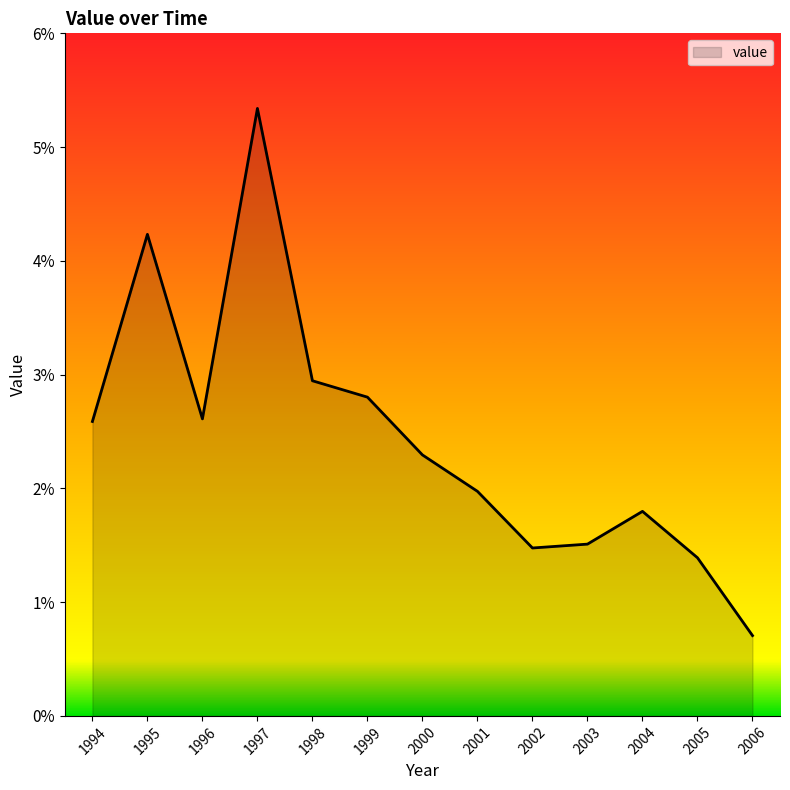

How many lines are shown in the chart?

1